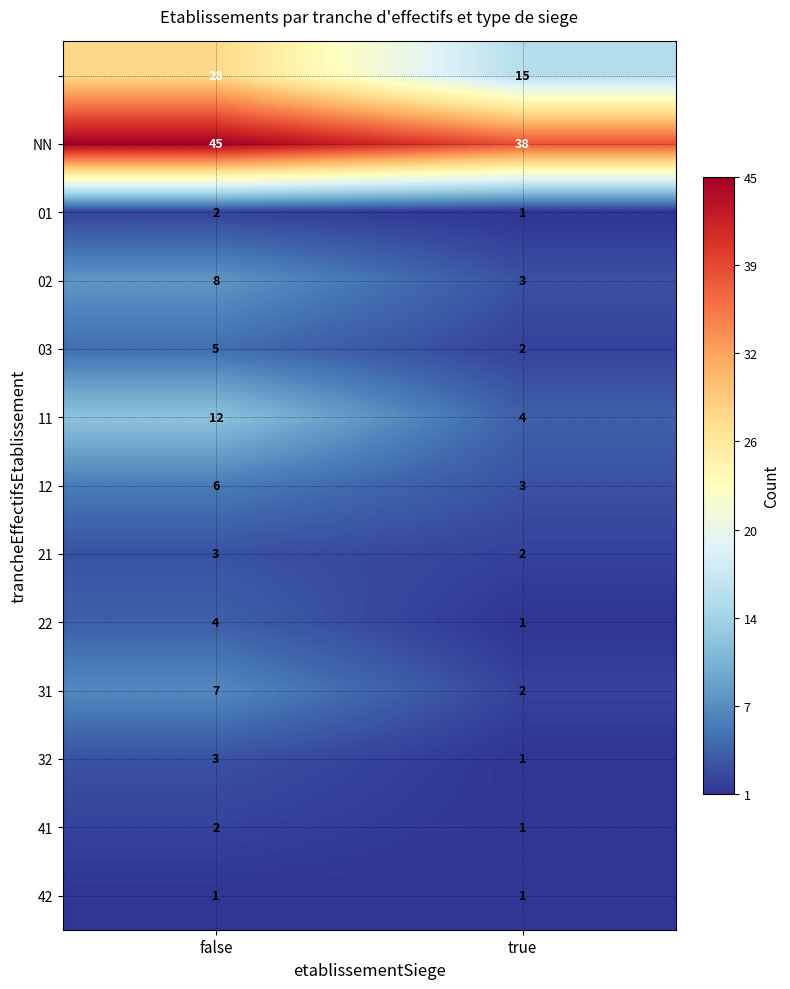

Count the number of data series in this chart.

13